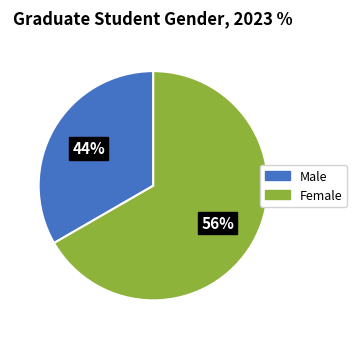

Count the number of slices in the pie.

2